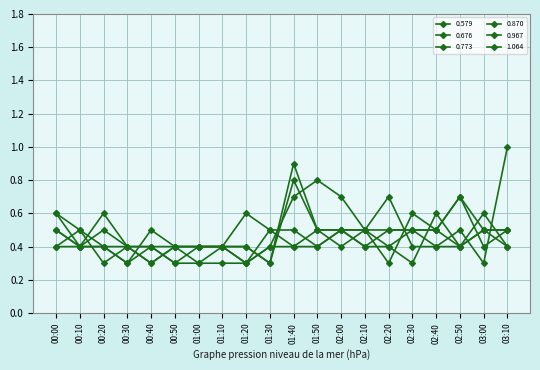

Which category has the lowest value across all series?

00:30